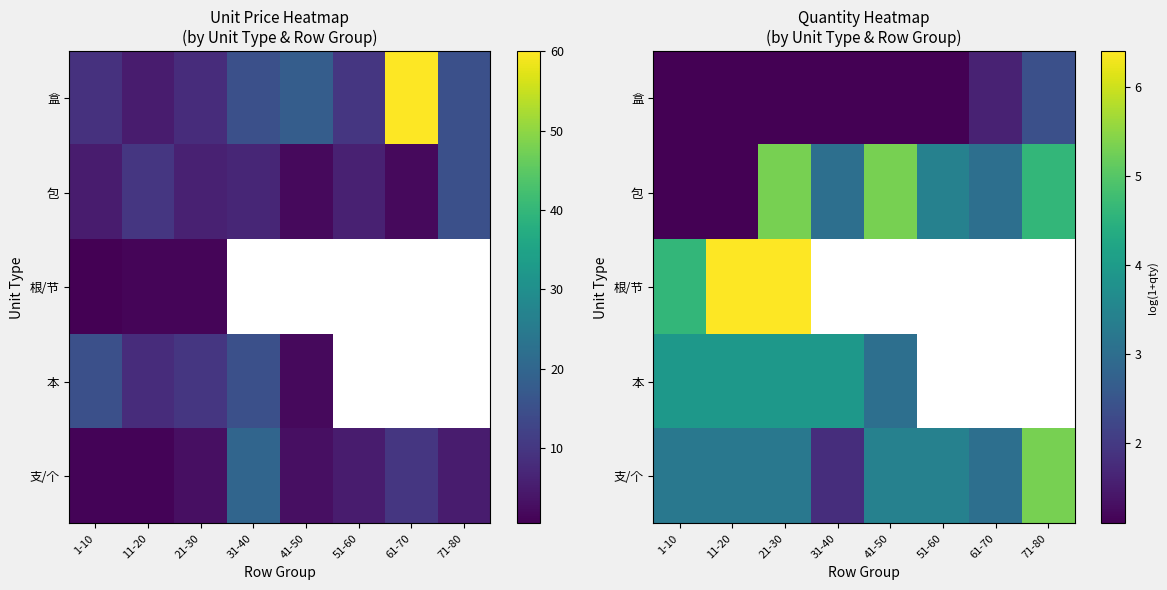

At which category does the chart reach its peak across all series?

11-20